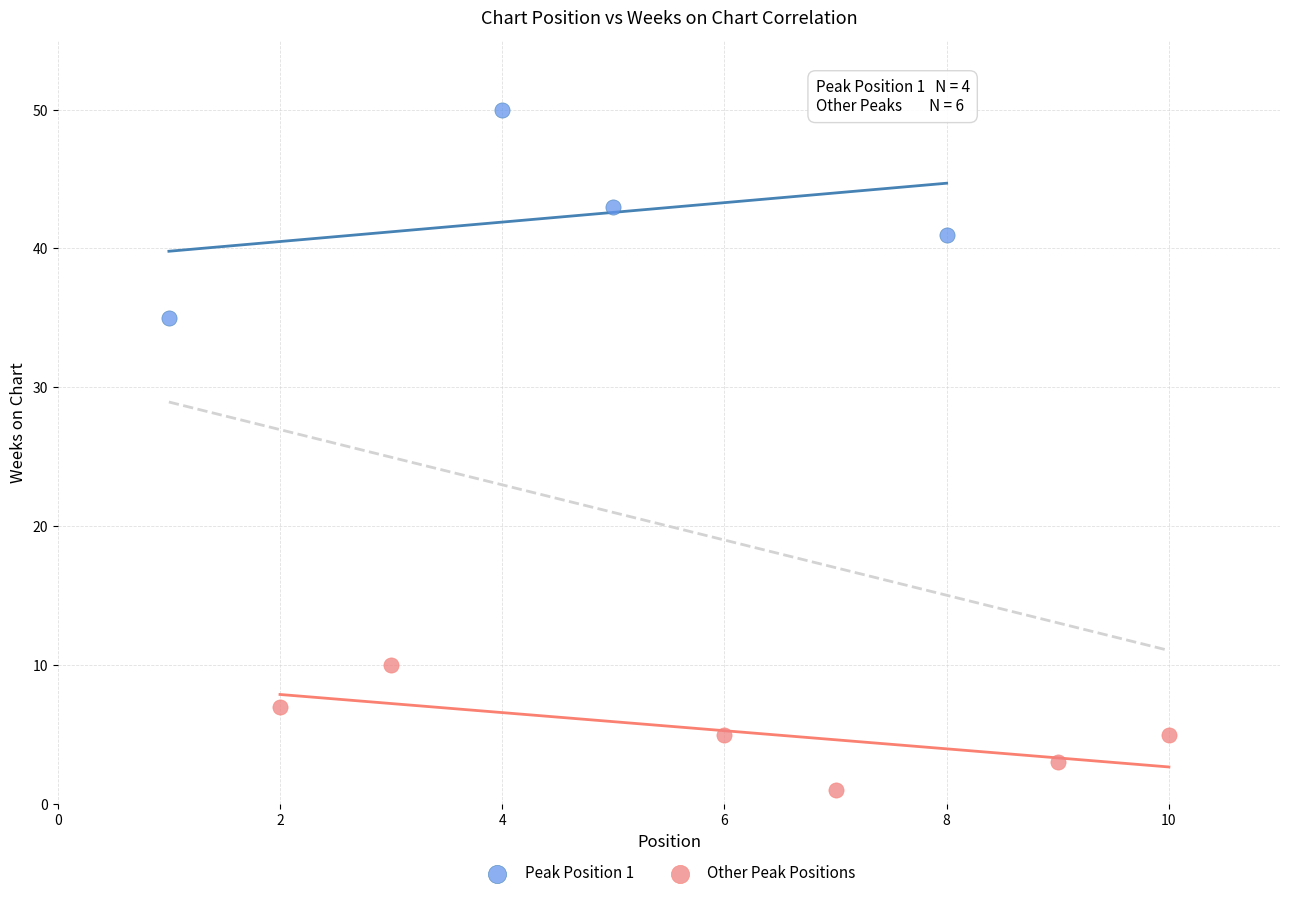

Which series has the widest spread of Y values?

Peak Position 1